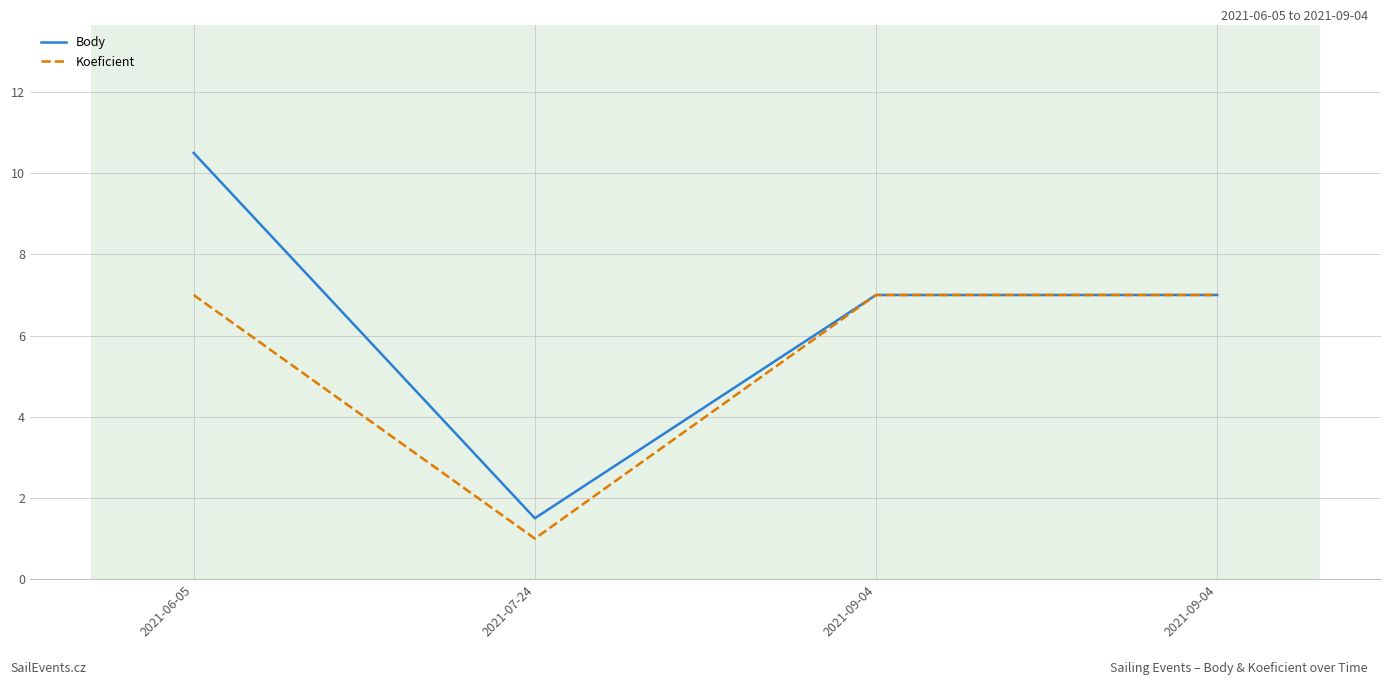

What is the difference between the second highest and minimum values in the Body series?

5.5